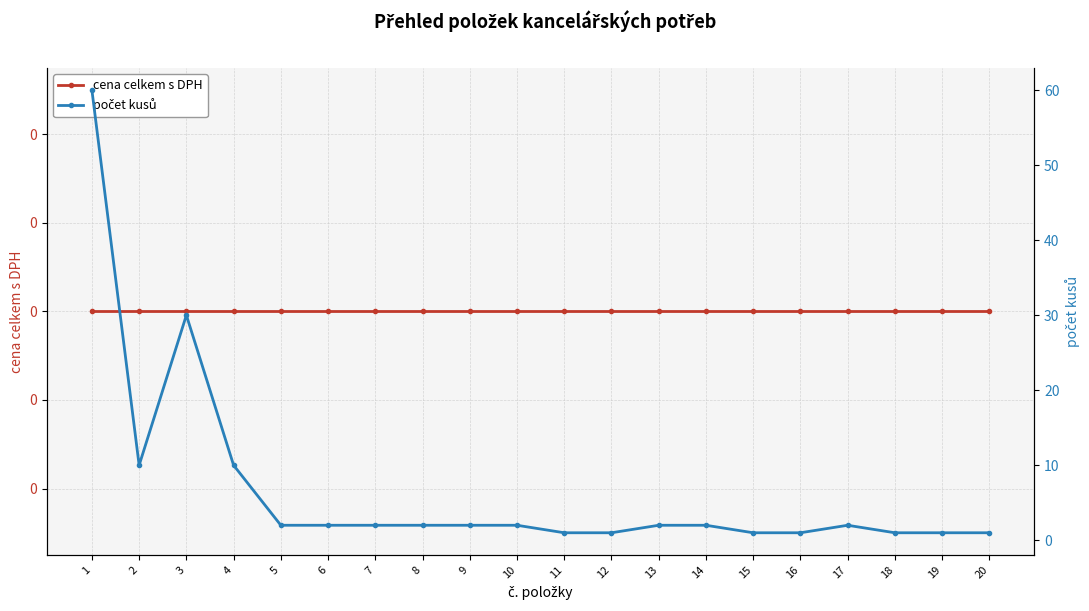

Where is počet kusů nearest to the value 30?

3